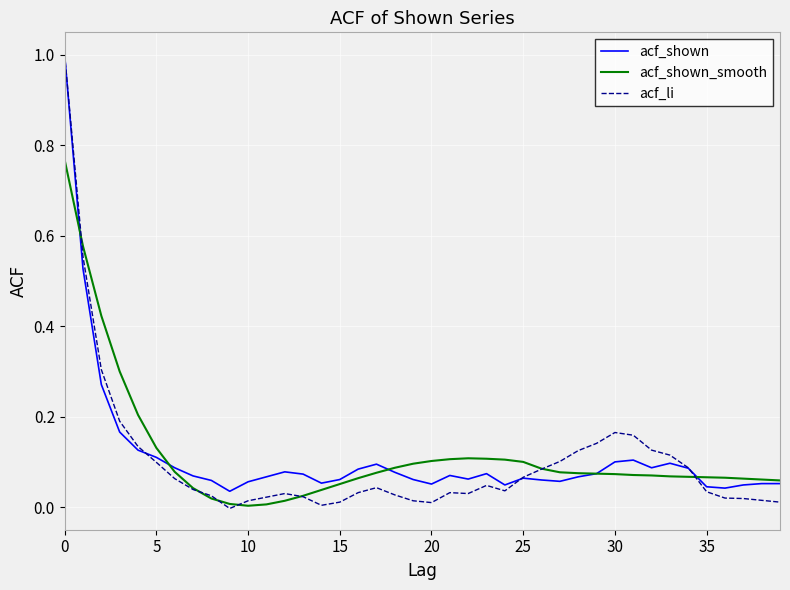

Which series has the widest spread of values?

acf_li